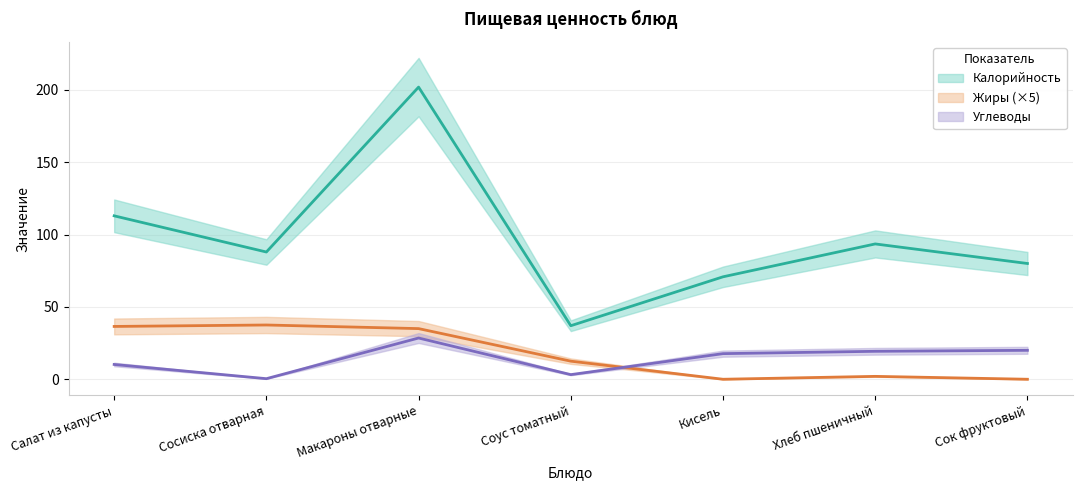

What are all the series names shown in the legend?

Калорийность, Жиры, Углеводы